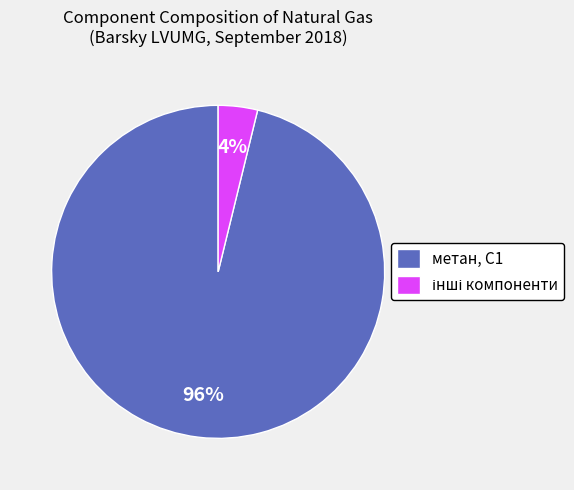

The метан, С1 slice represents 96% of the pie. True or false?

True